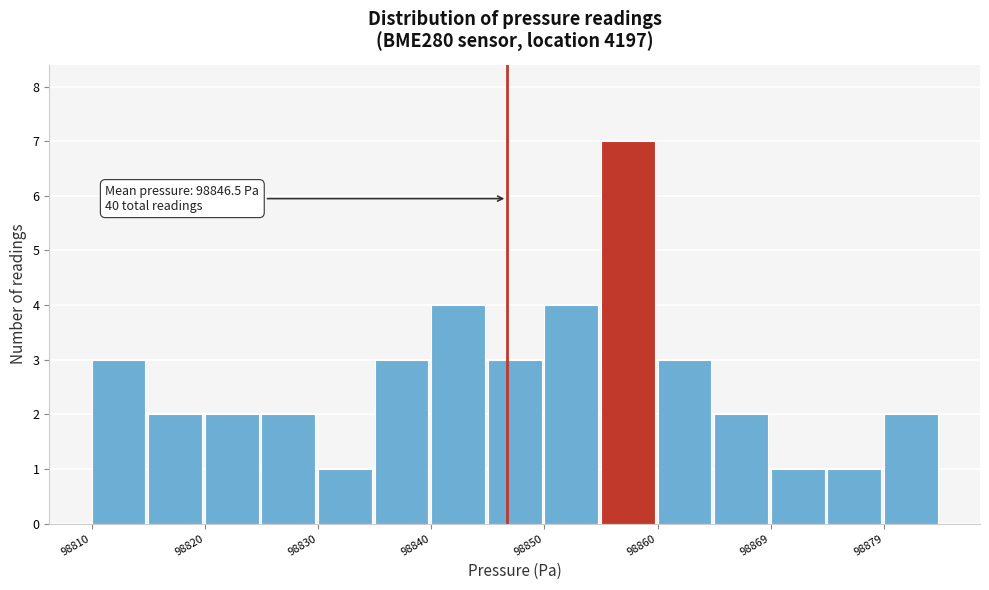

Which range on the x-axis has the tallest bar?

98855 to 98860